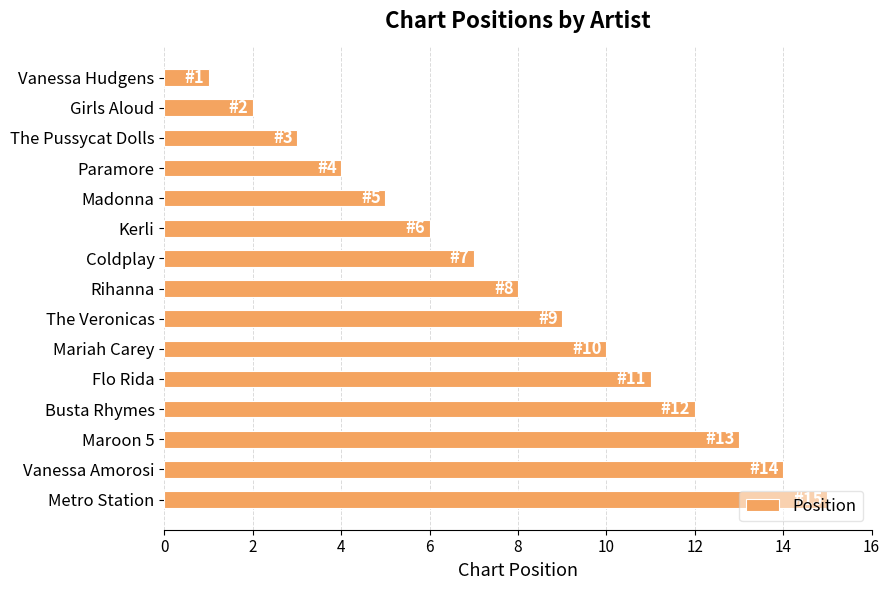

Which has a higher value, Girls Aloud or Busta Rhymes?

Busta Rhymes